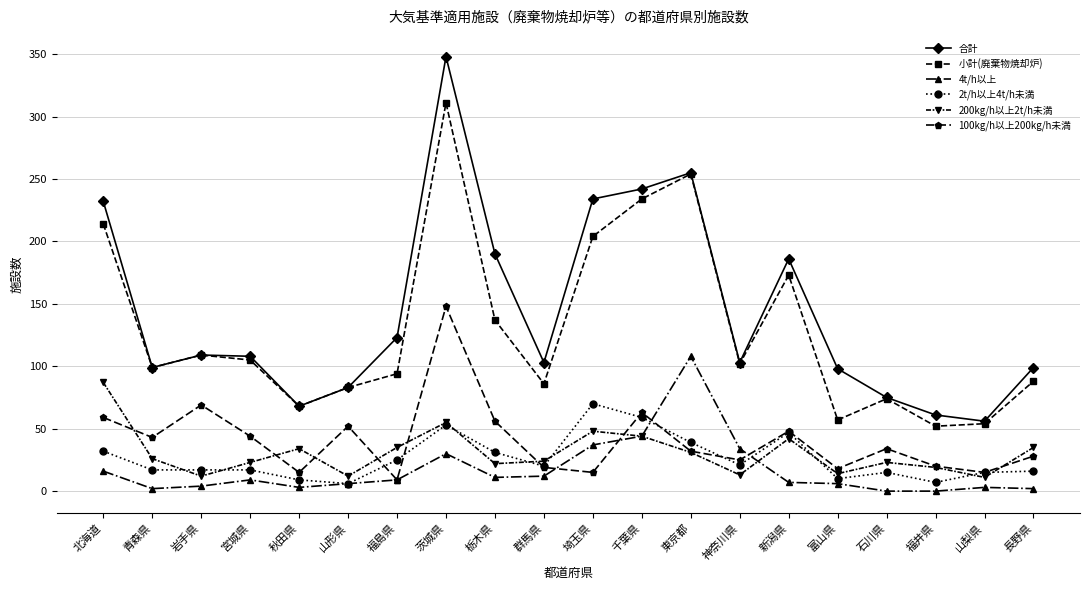

True or false: 小計(廃棄物焼却炉) and 200kg/h以上2t/h未満 cross at least once.

False